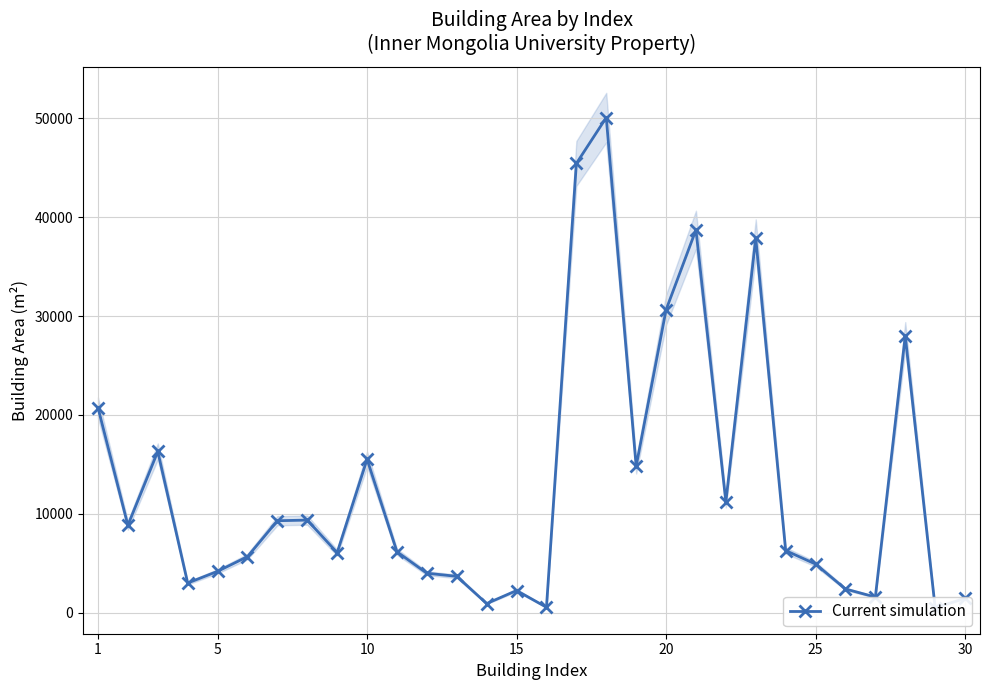

What is the minimum value shown in the chart?

505